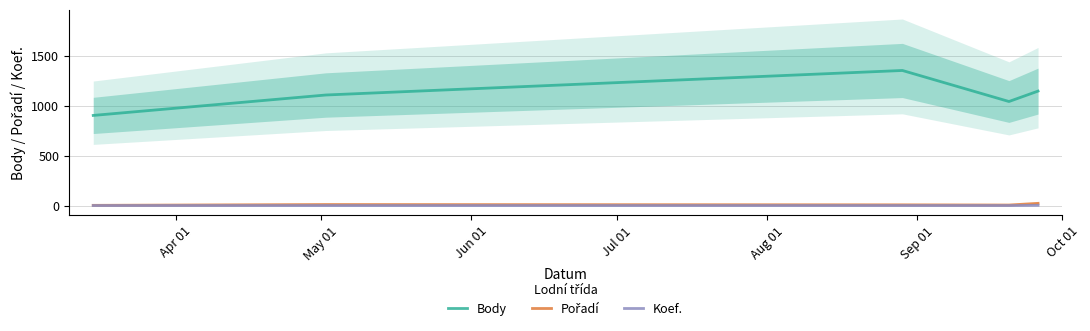

Which has a higher value, Aug 01 or Jul 01?

Aug 01